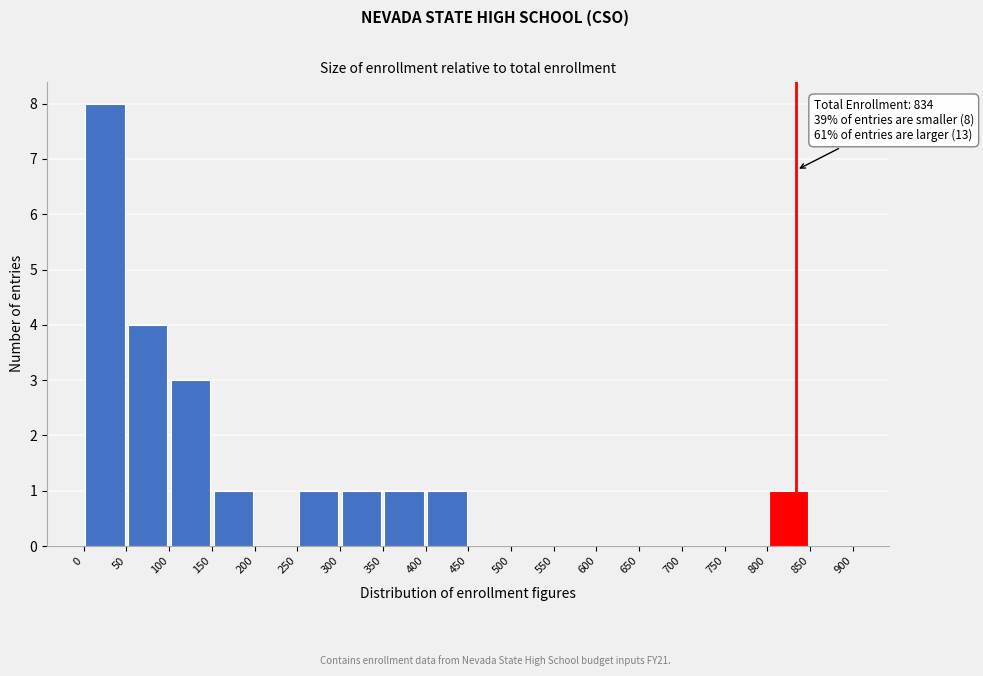

Which range on the x-axis has the tallest bar?

0 to 50